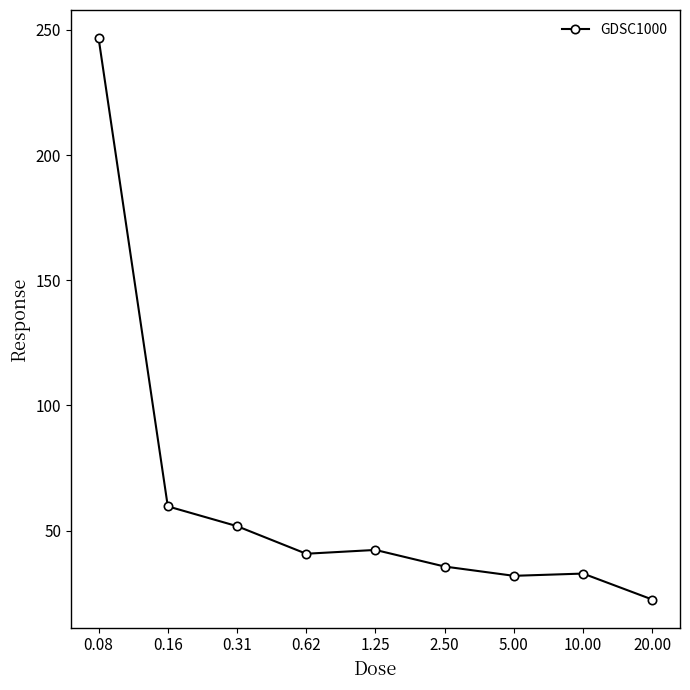

True or false: there are more than 2 points higher than both neighbors.

False